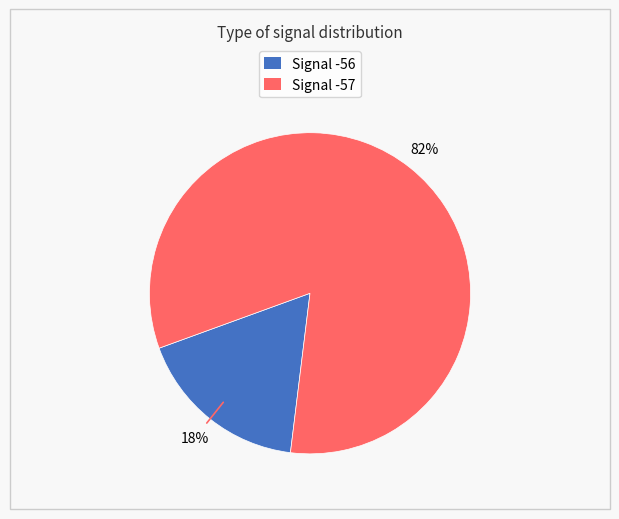

Between Signal -57 and Signal -56, which is larger?

Signal -57